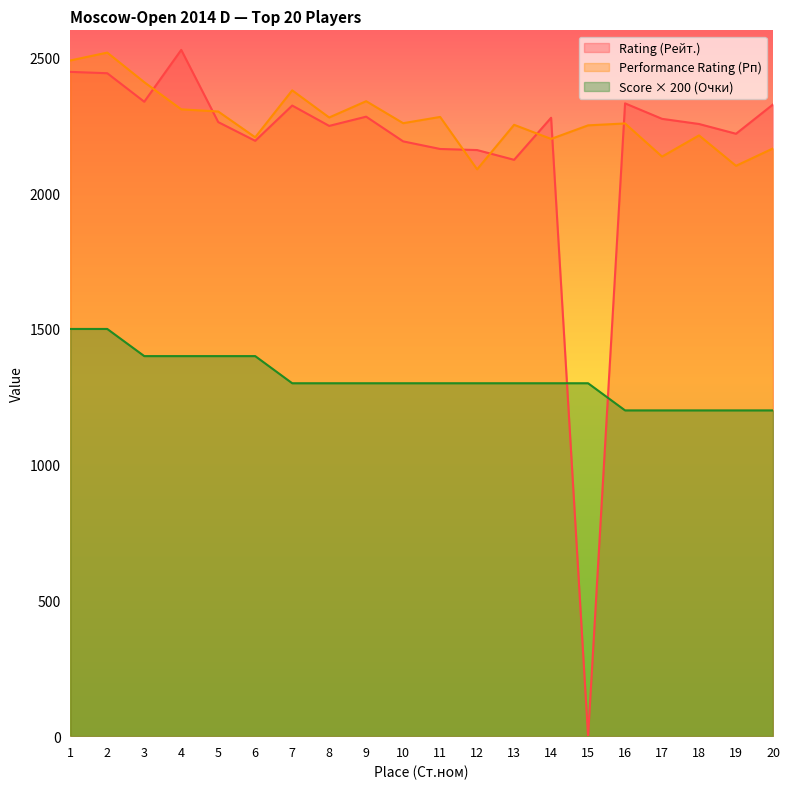

What is the average value of the Rating (Рейт.) series?

2169